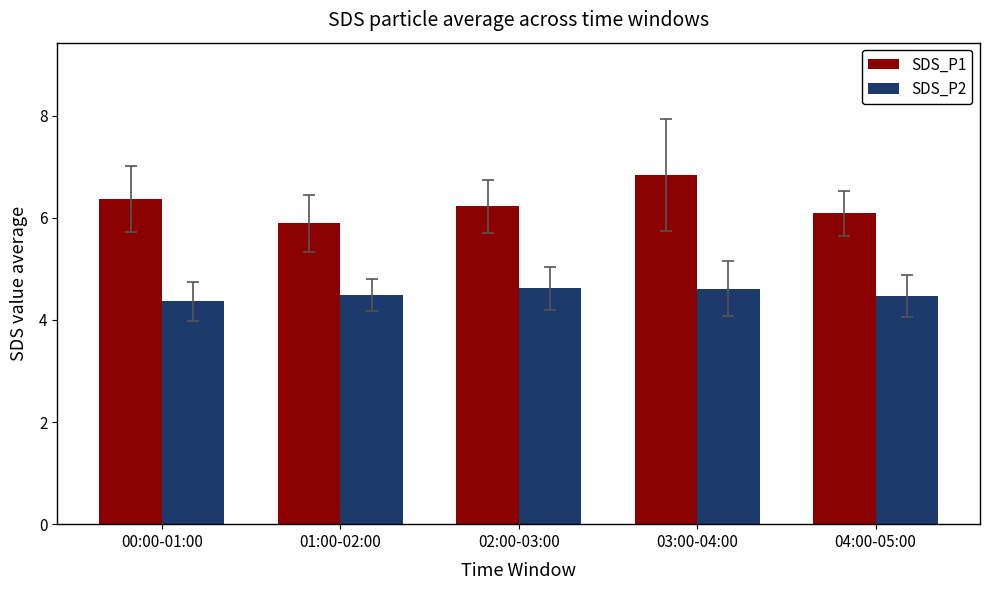

Rank the series by their maximum value, from highest to lowest.

SDS_P1, SDS_P2